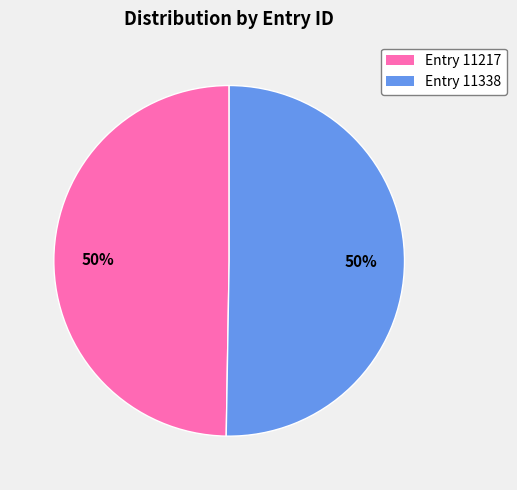

To the nearest percent, what is the average slice percentage?

50%